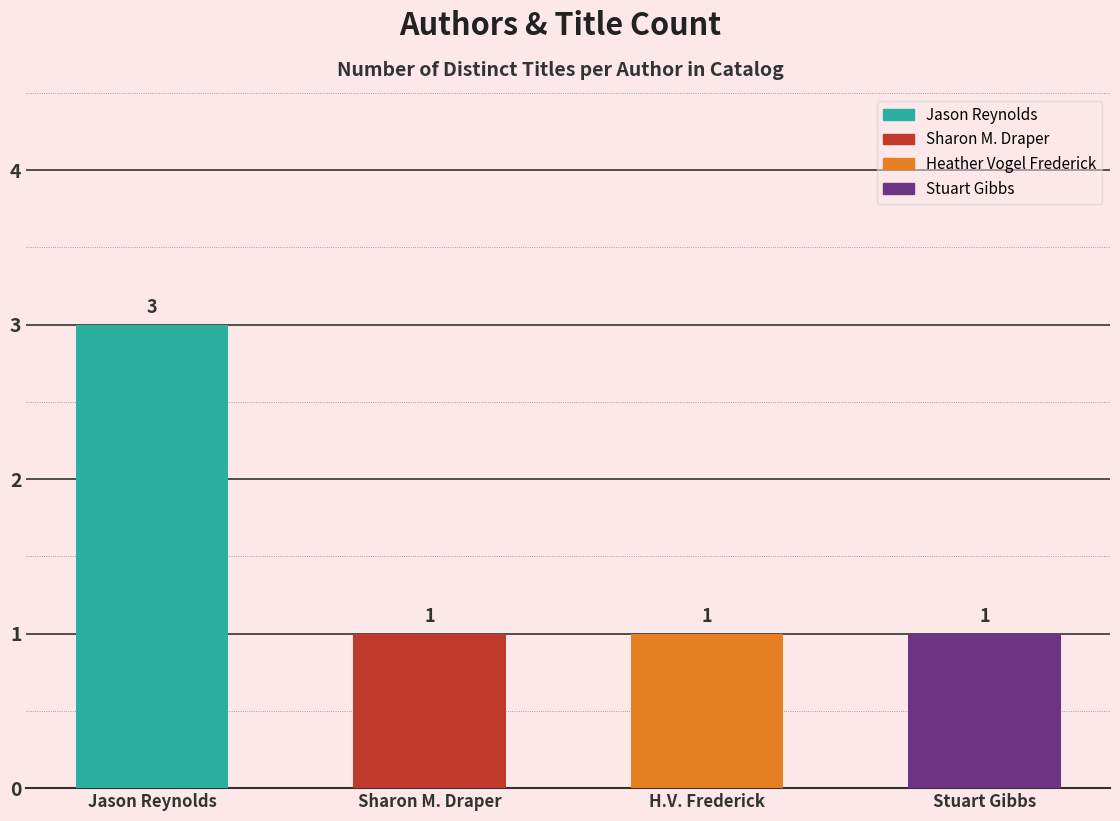

Rank the categories by value from highest to lowest.

Jason Reynolds, Sharon M. Draper, Heather Vogel Frederick, Stuart Gibbs